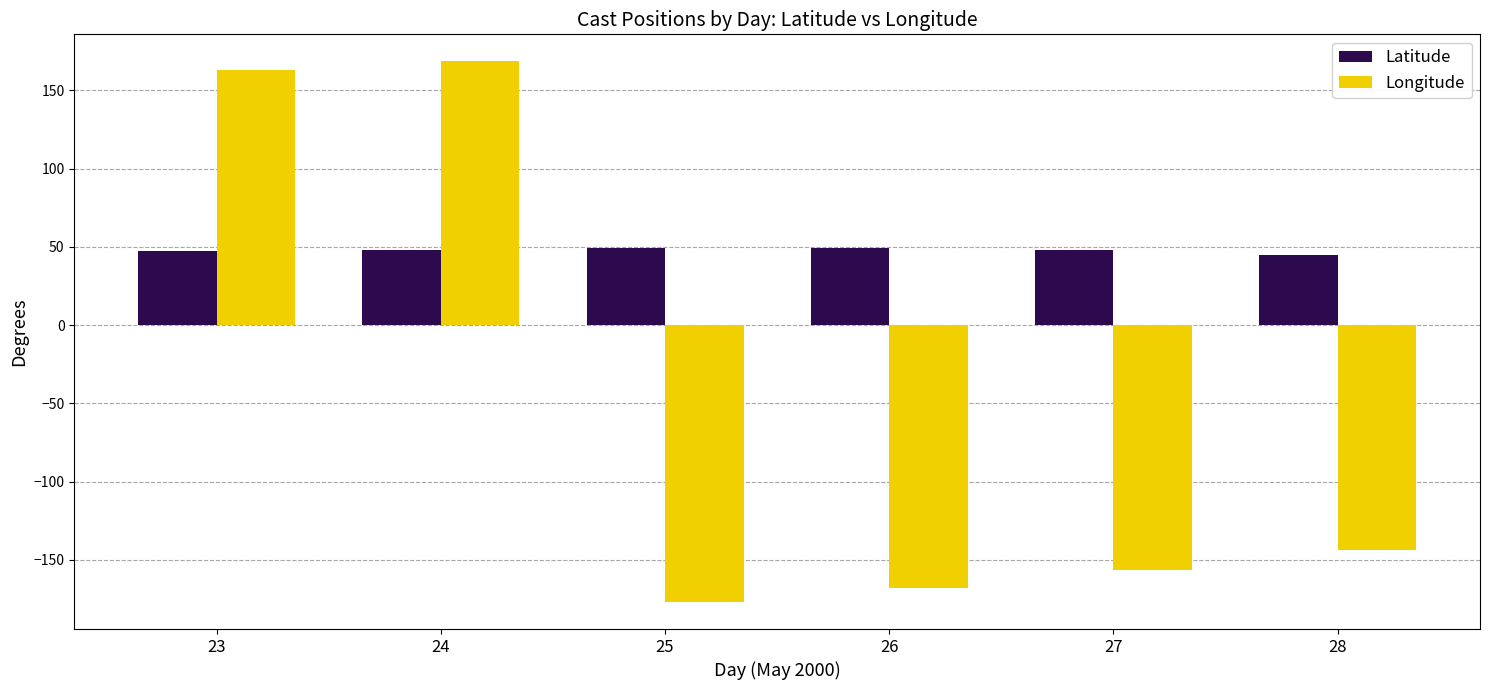

Are the bars grouped side by side (vs. stacked)?

Yes